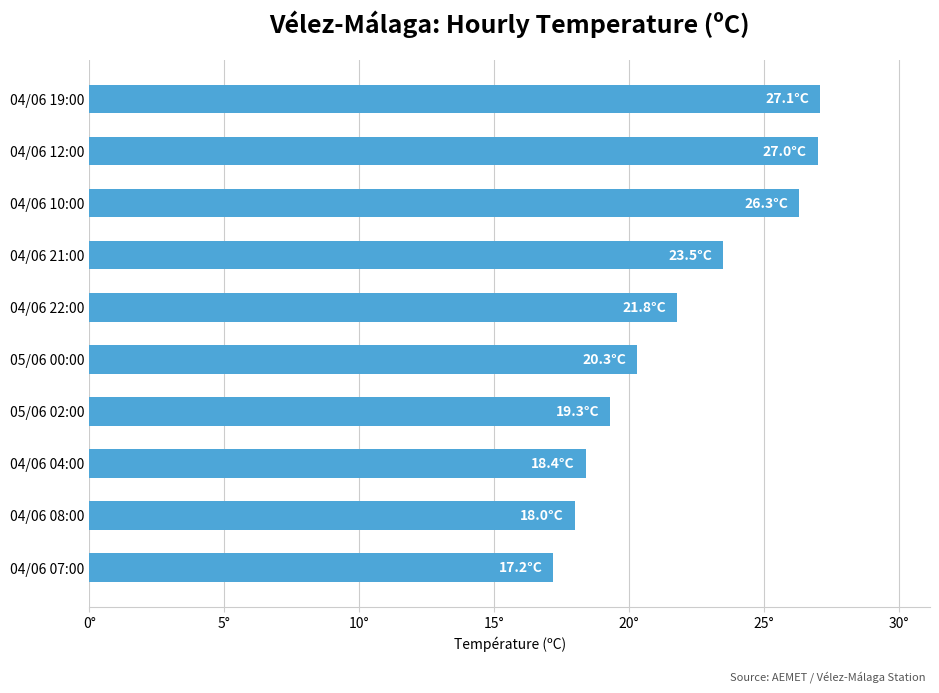

Does the chart contain any negative values?

No